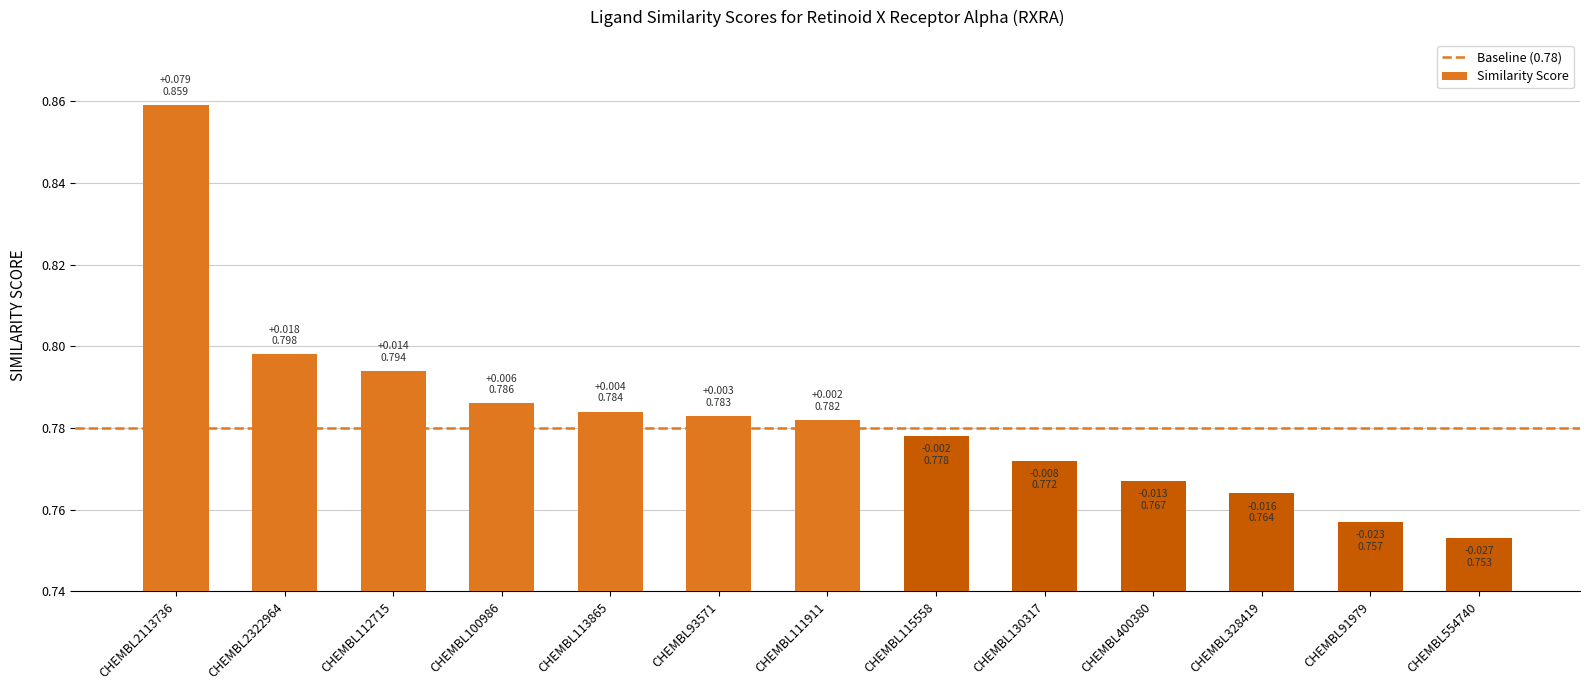

What is the difference between the values at CHEMBL100986 and CHEMBL2113736?

0.1